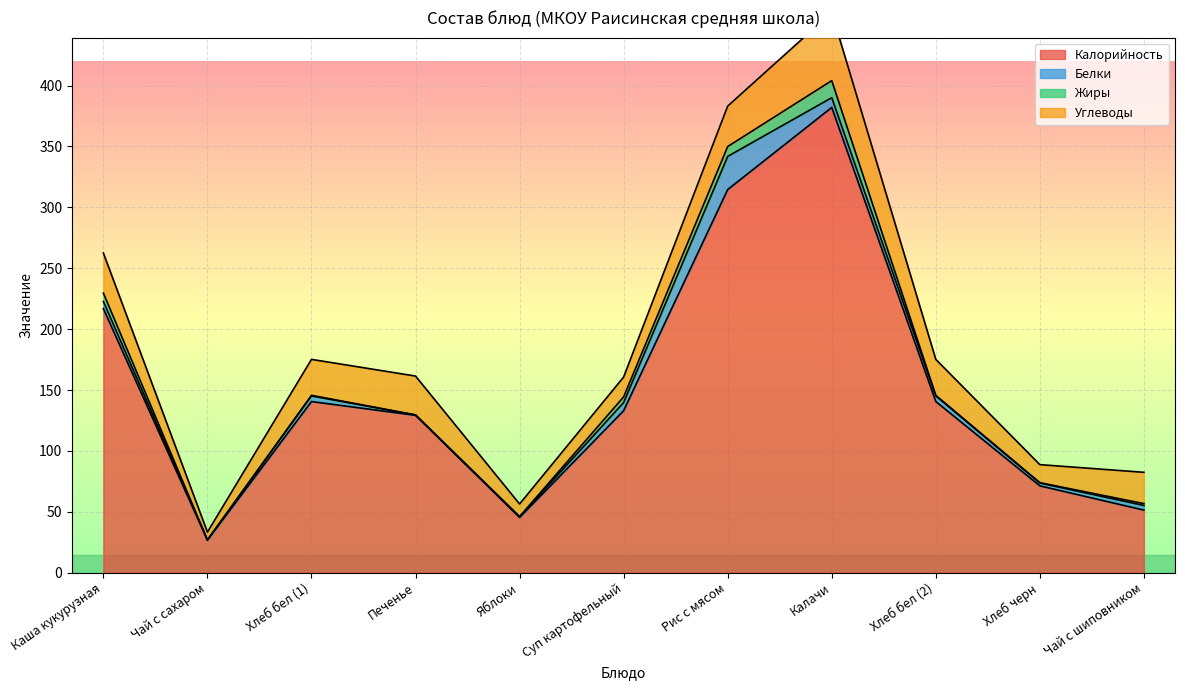

What is the value of the Углеводы point at the 10th from the left?

14.8